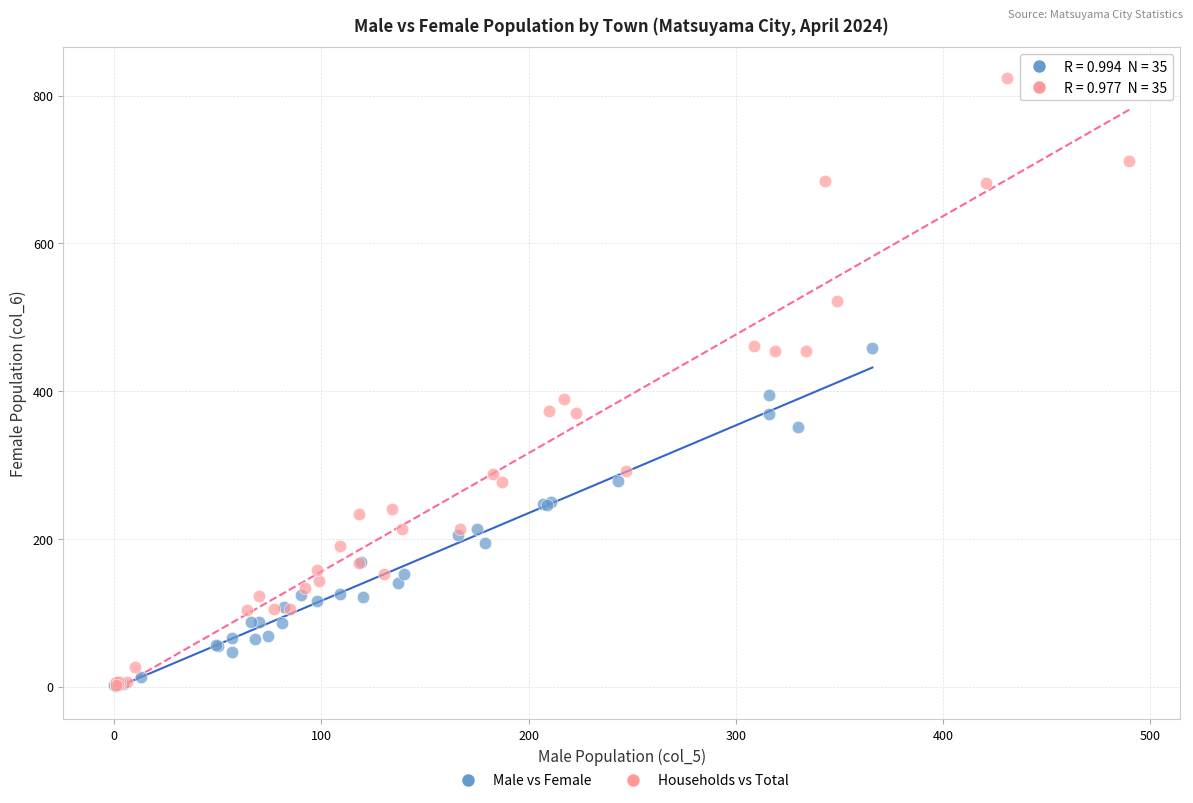

Which series has the widest spread of Y values?

Households vs Total